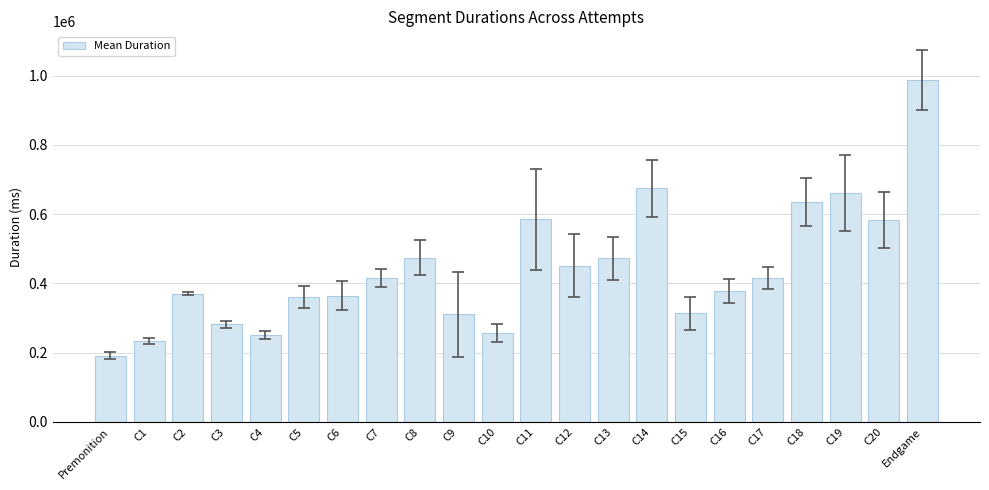

What is the sum of all values?

9664149.6